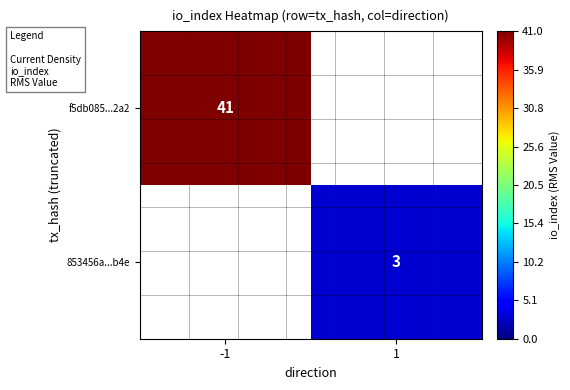

Is the value of 853456a...b4e at 1 greater than the value of f5db085...2a2 at -1?

No